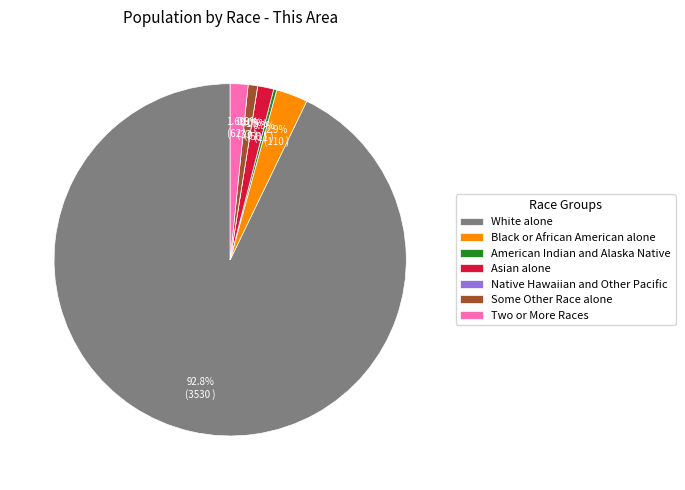

To the nearest percent, what percentage of the pie is Asian alone?

1%